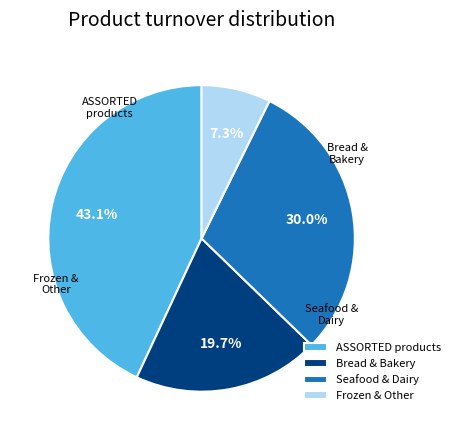

Which slice is the largest?

ASSORTED products